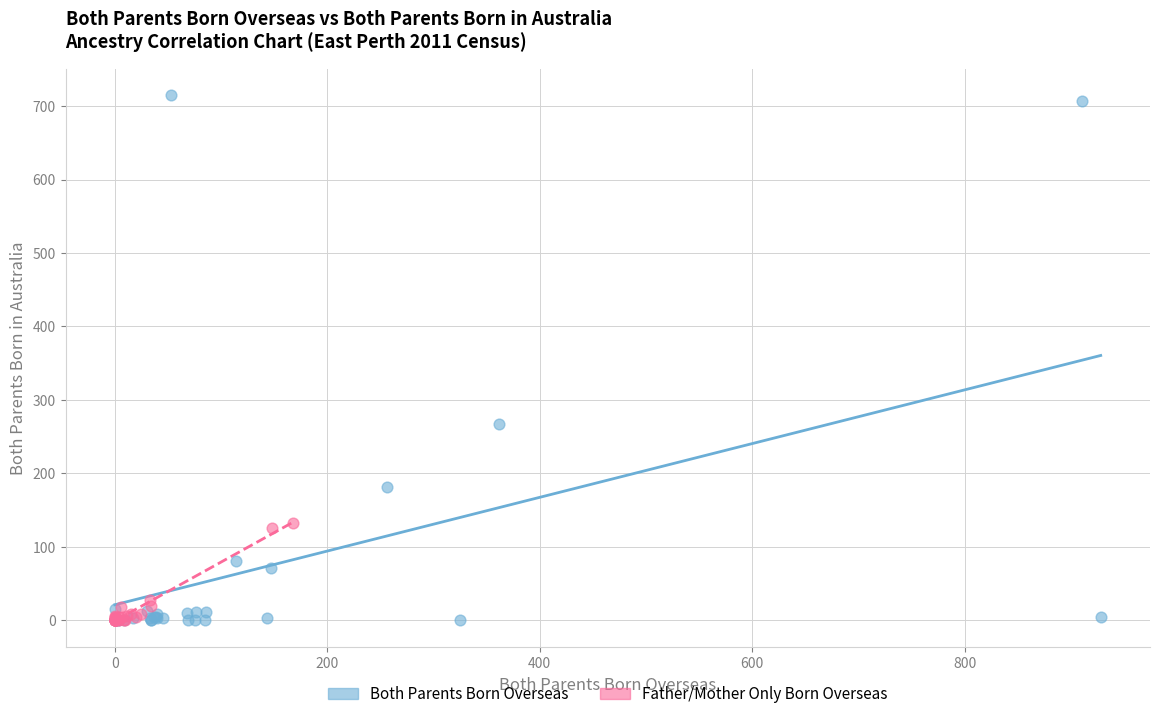

Which series has the largest Y range (max minus min)?

Both Parents Born Overseas